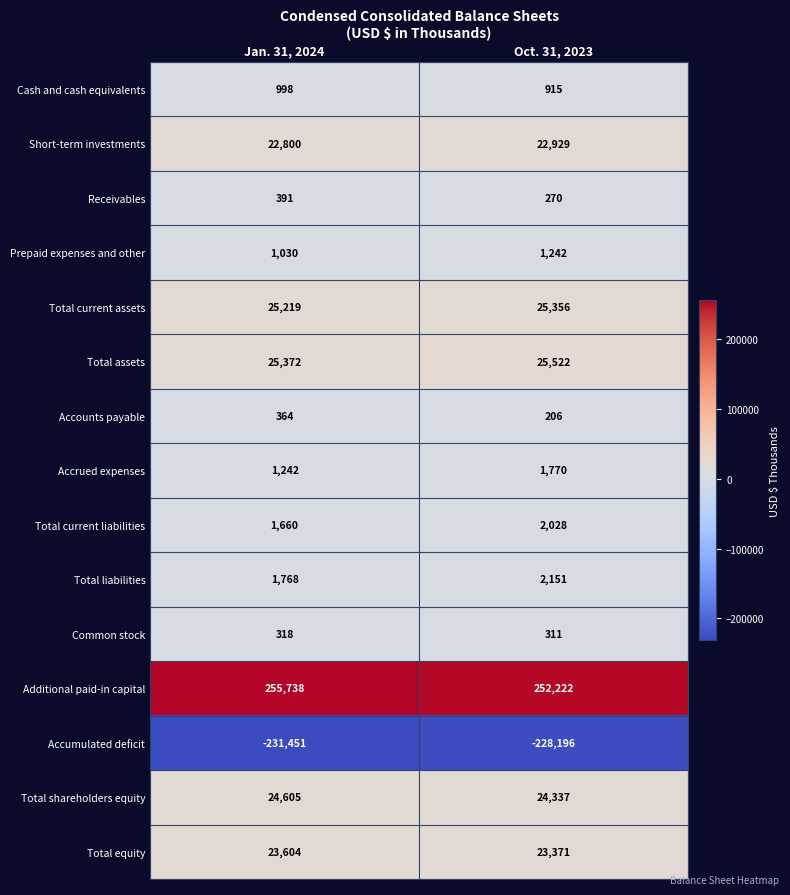

Reading left to right, list all the values displayed in this chart.

Cash and cash equivalents: Jan. 31, 2024=998	Oct. 31, 2023=915
Short-term investments: Jan. 31, 2024=22800	Oct. 31, 2023=22929
Receivables: Jan. 31, 2024=391	Oct. 31, 2023=270
Prepaid expenses and other: Jan. 31, 2024=1030	Oct. 31, 2023=1242
Total current assets: Jan. 31, 2024=25219	Oct. 31, 2023=25356
Total assets: Jan. 31, 2024=25372	Oct. 31, 2023=25522
Accounts payable: Jan. 31, 2024=364	Oct. 31, 2023=206
Accrued expenses: Jan. 31, 2024=1242	Oct. 31, 2023=1770
Total current liabilities: Jan. 31, 2024=1660	Oct. 31, 2023=2028
Total liabilities: Jan. 31, 2024=1768	Oct. 31, 2023=2151
Common stock: Jan. 31, 2024=318	Oct. 31, 2023=311
Additional paid-in capital: Jan. 31, 2024=255738	Oct. 31, 2023=252222
Accumulated deficit: Jan. 31, 2024=-231451	Oct. 31, 2023=-228196
Total shareholders equity: Jan. 31, 2024=24605	Oct. 31, 2023=24337
Total equity: Jan. 31, 2024=23604	Oct. 31, 2023=23371